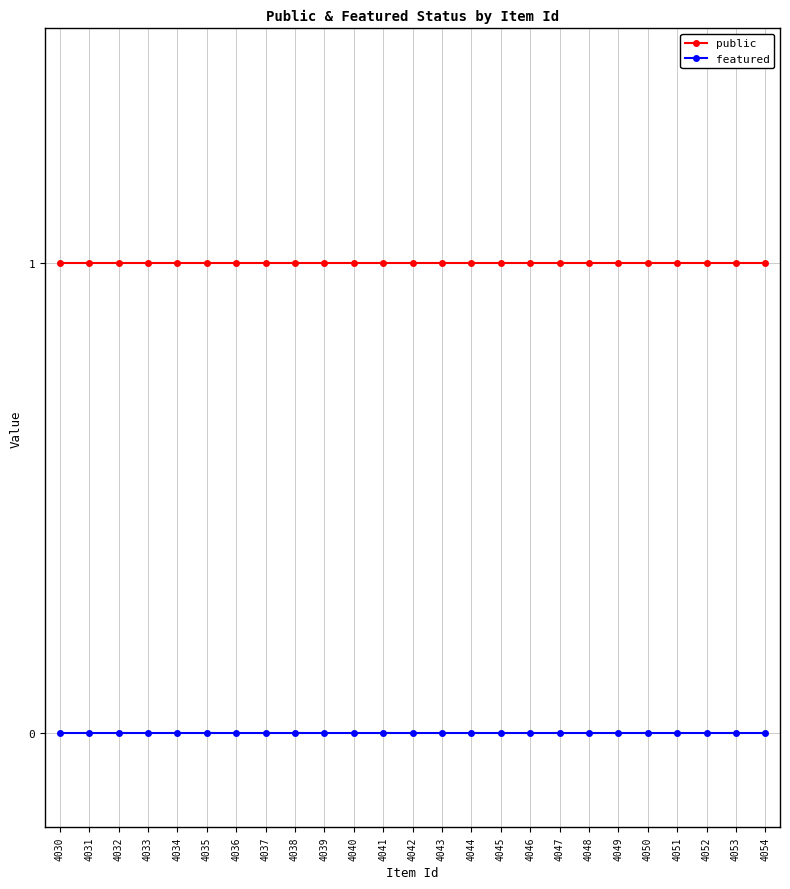

Is this an area chart (filled region under the line)?

No